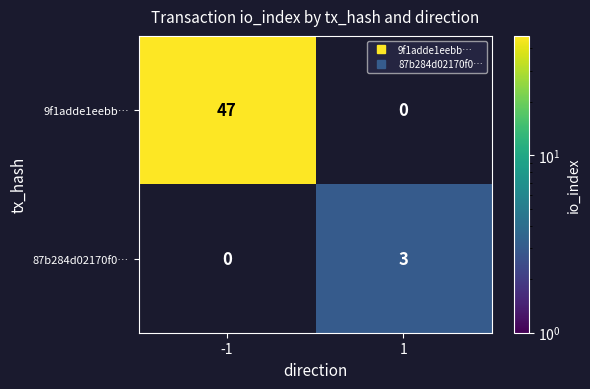

Rank the categories by 87b284d02170f0… value from highest to lowest.

-1, 1